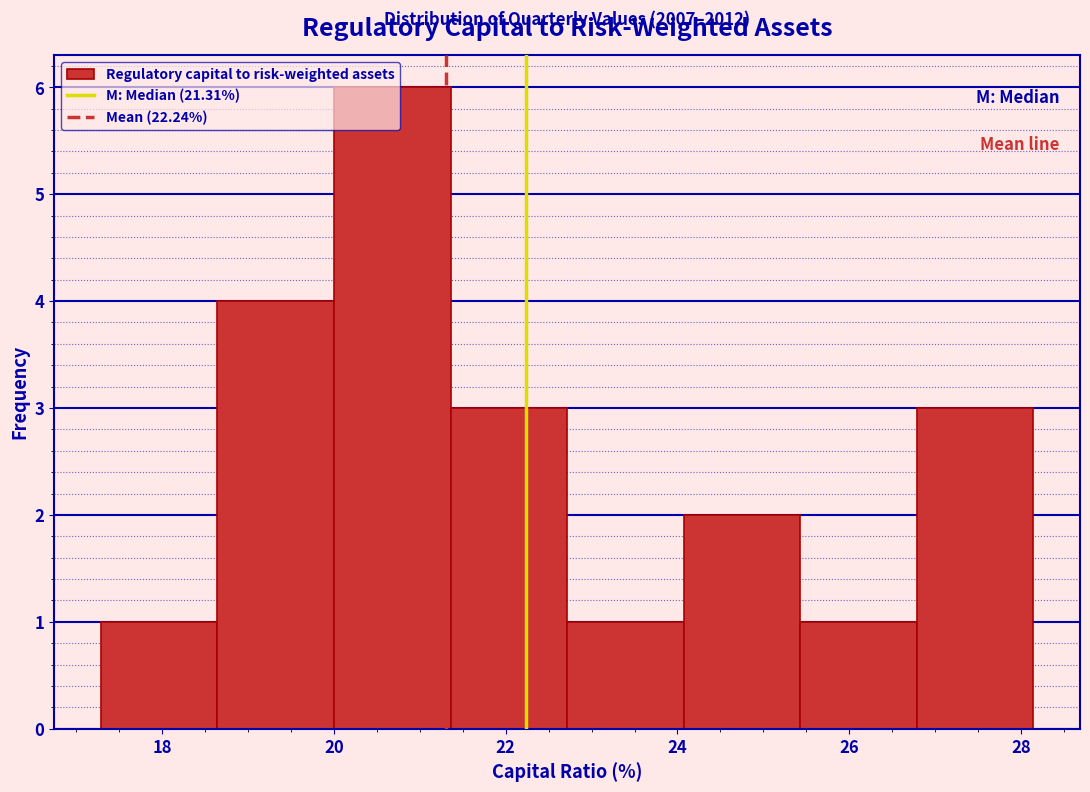

Over which range of the x-axis is the bar tallest?

20.0 to 21.4